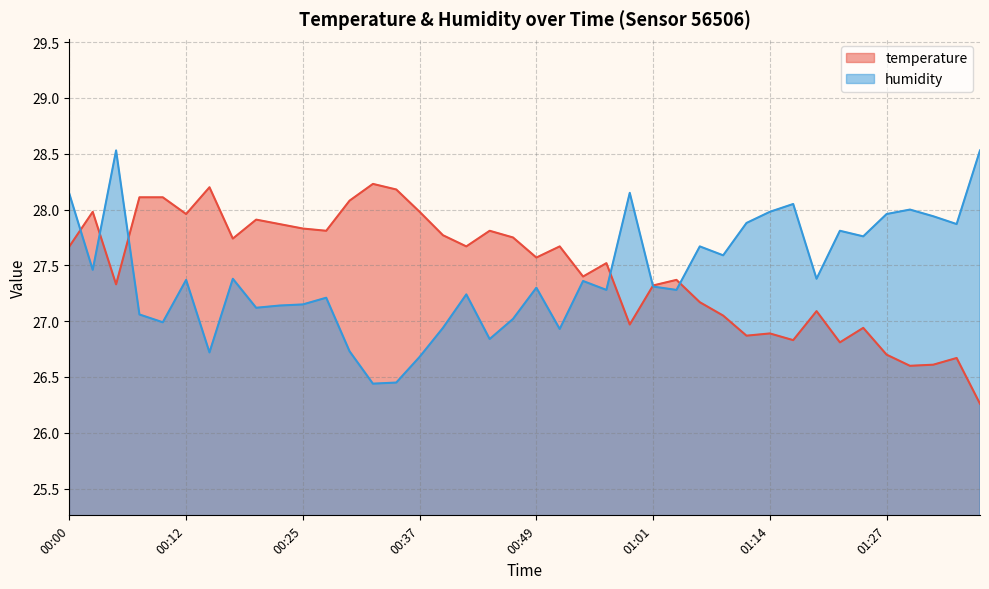

What is the difference between the highest and lowest values at 00:29?

1.3